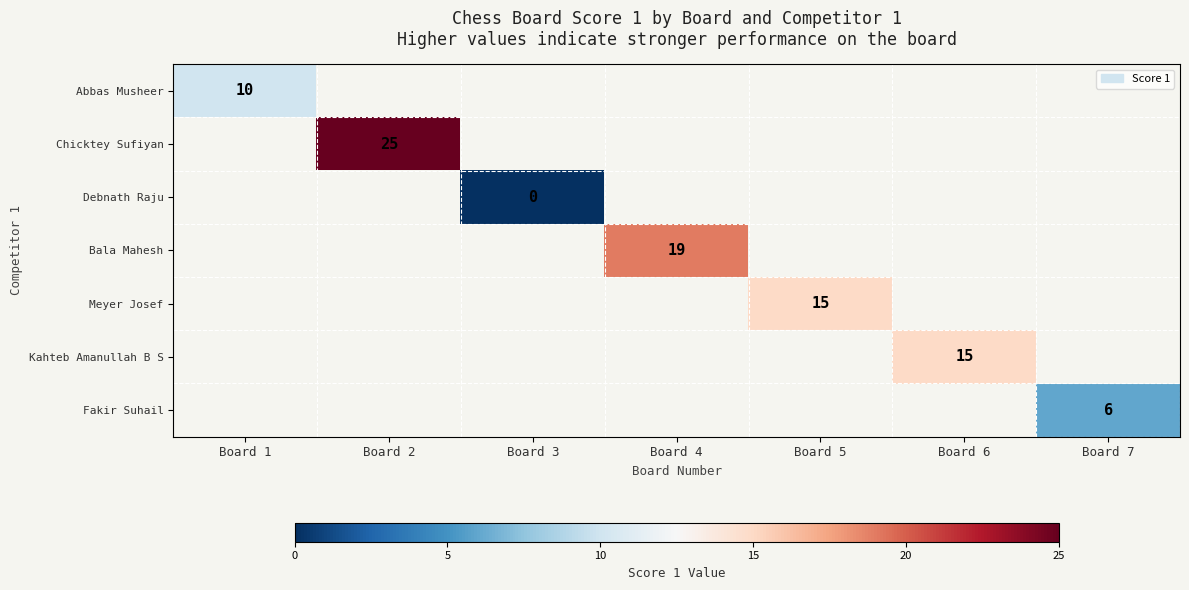

Is it true that Chicktey Sufiyan equals 15 at Board 2?

False